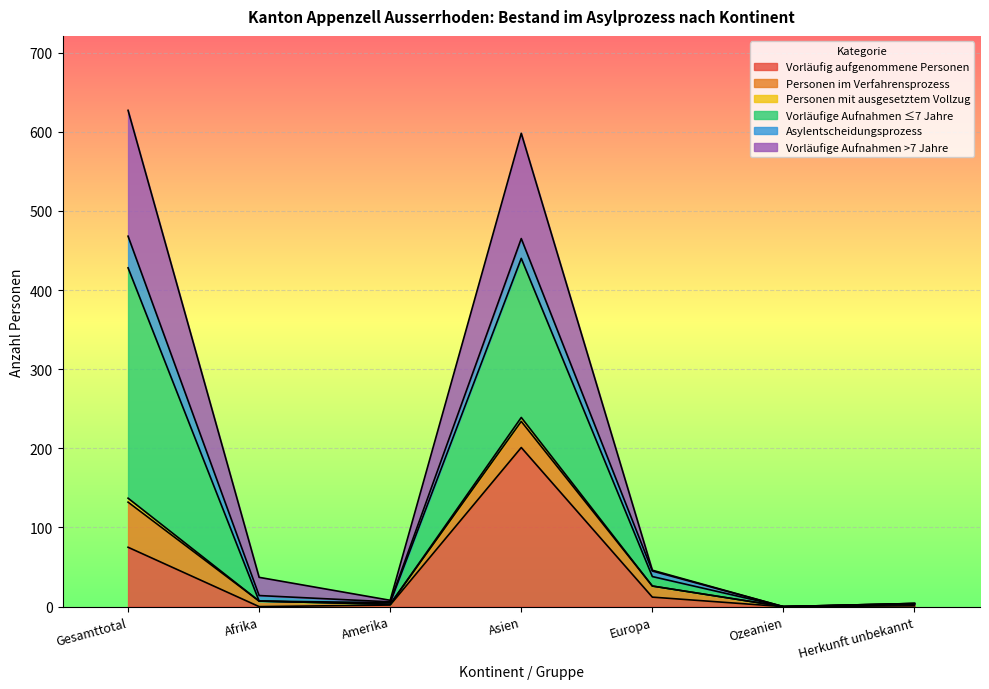

True or false: Vorläufige Aufnahmen ≤7 Jahre and Vorläufig aufgenommene Personen intersect in this chart.

False